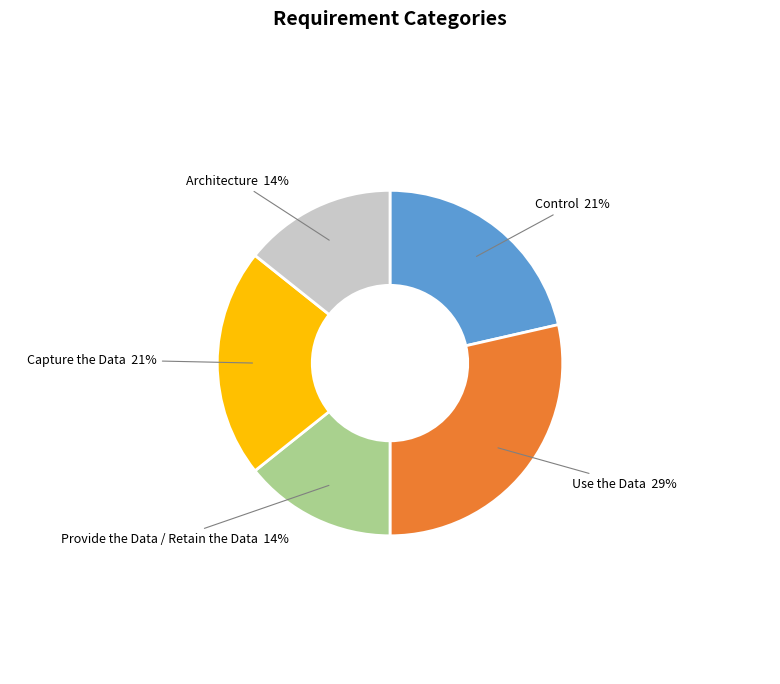

Count the number of slices in the pie.

5